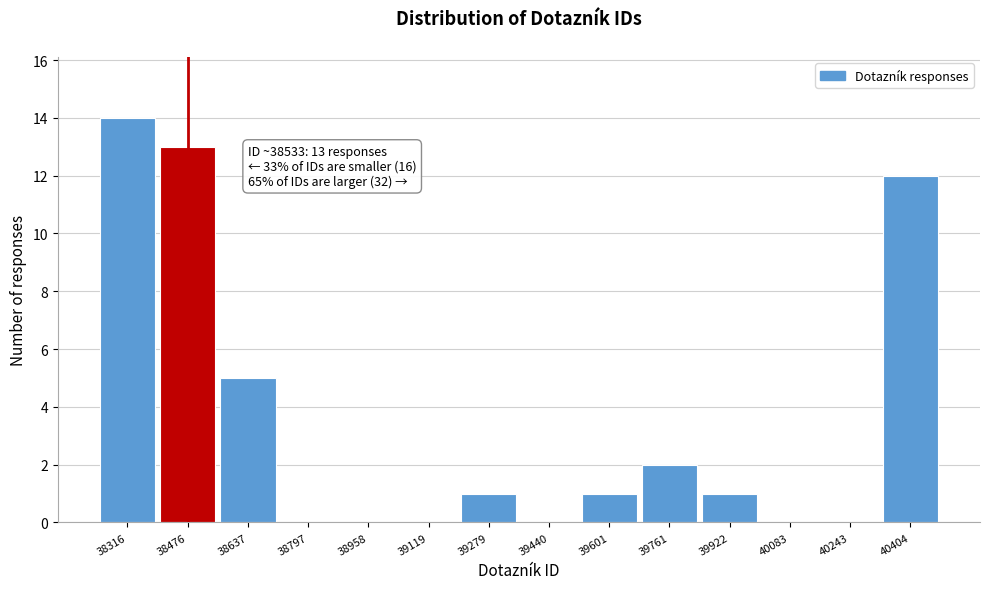

Reading right to left, list all the values displayed in this chart.

40404=12	40243=0	40083=0	39922=1	39761=2	39601=1	39440=0	39279=1	39119=0	38958=0	38797=0	38637=5	38476=13	38316=14